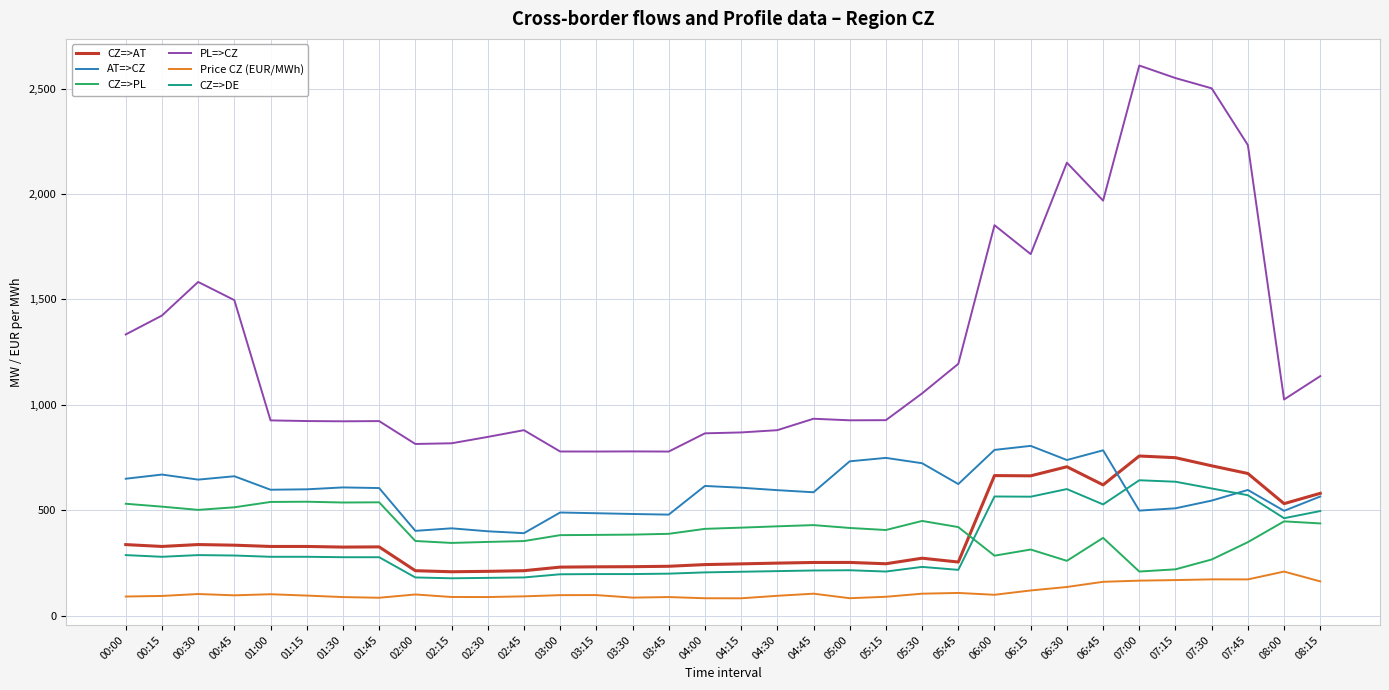

Which series has the largest range (max minus min)?

PL=>CZ